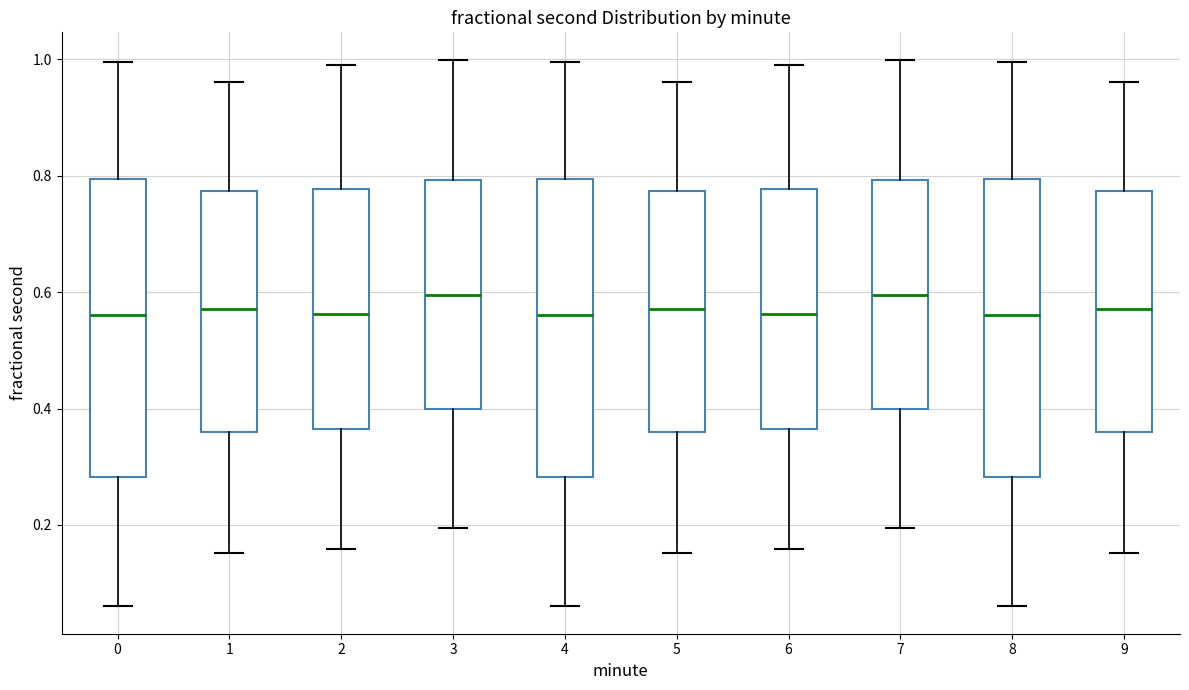

Where does the upper whisker of the box at x = 7 end on the y-axis? The values are not printed on the chart, so give them approximately, as read against the axis.

1.00